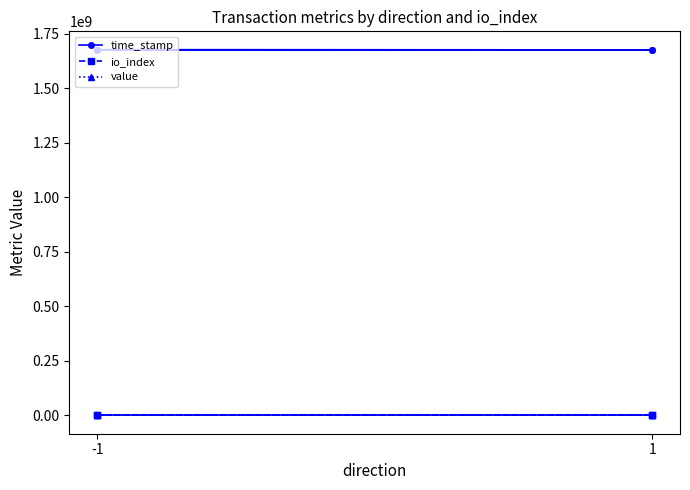

Is it true that time_stamp equals 1676100379.0 at 1?

True